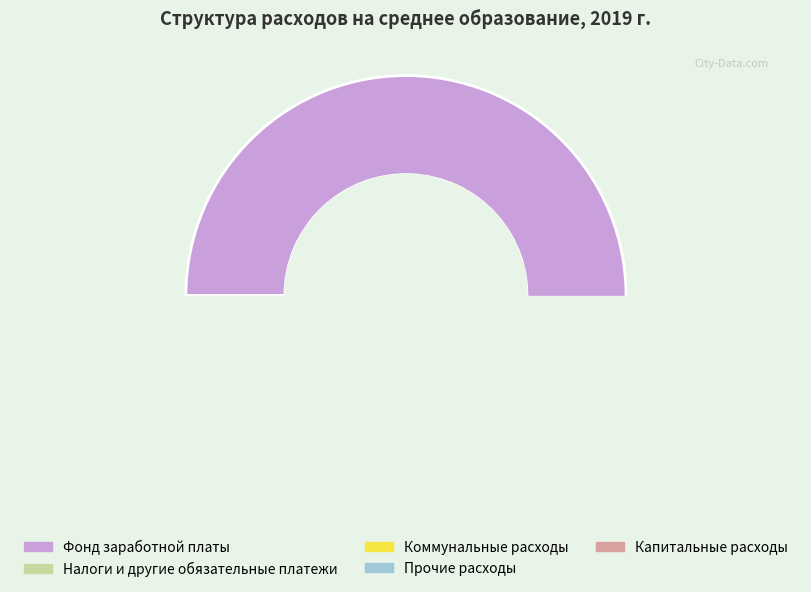

To the nearest percent, what is the combined percentage of Капитальные расходы and Прочие расходы?

1%